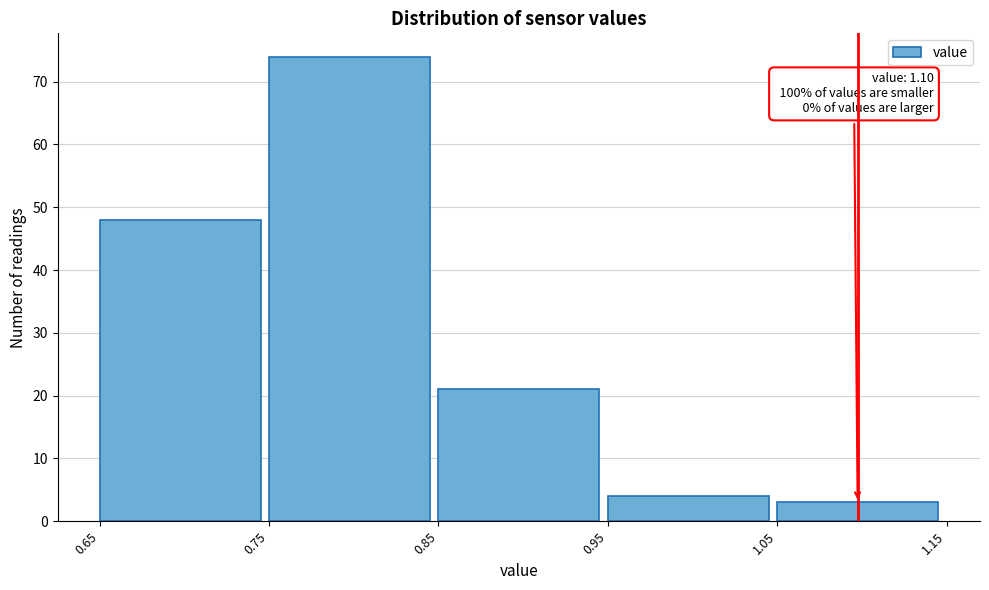

Which range on the x-axis has the tallest bar?

0.75 to 0.85